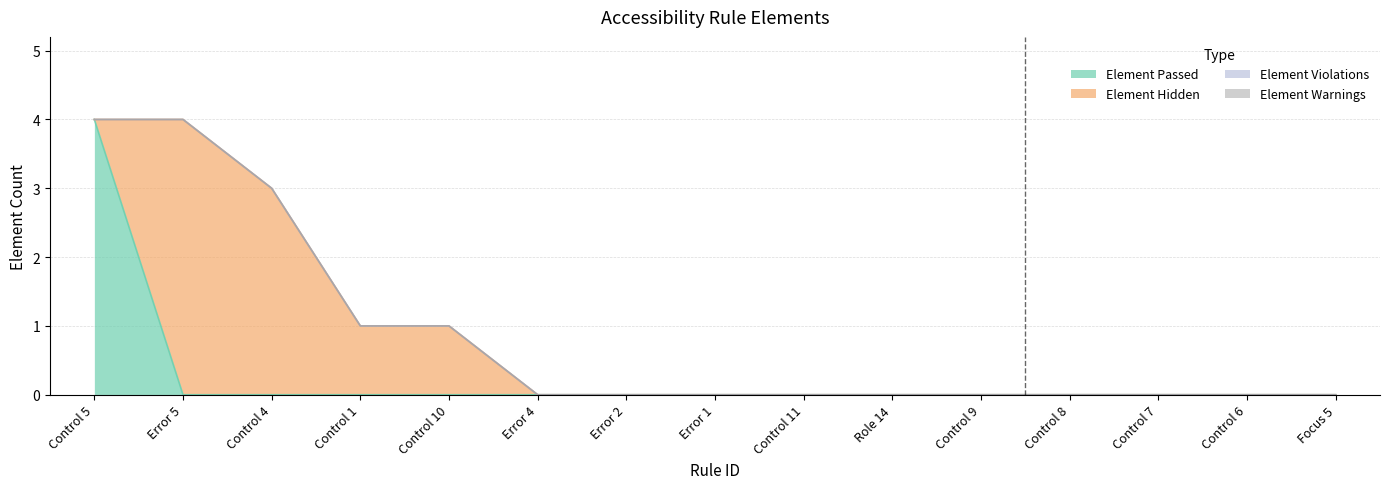

Which category has the highest value in the Element Passed series?

Control 5